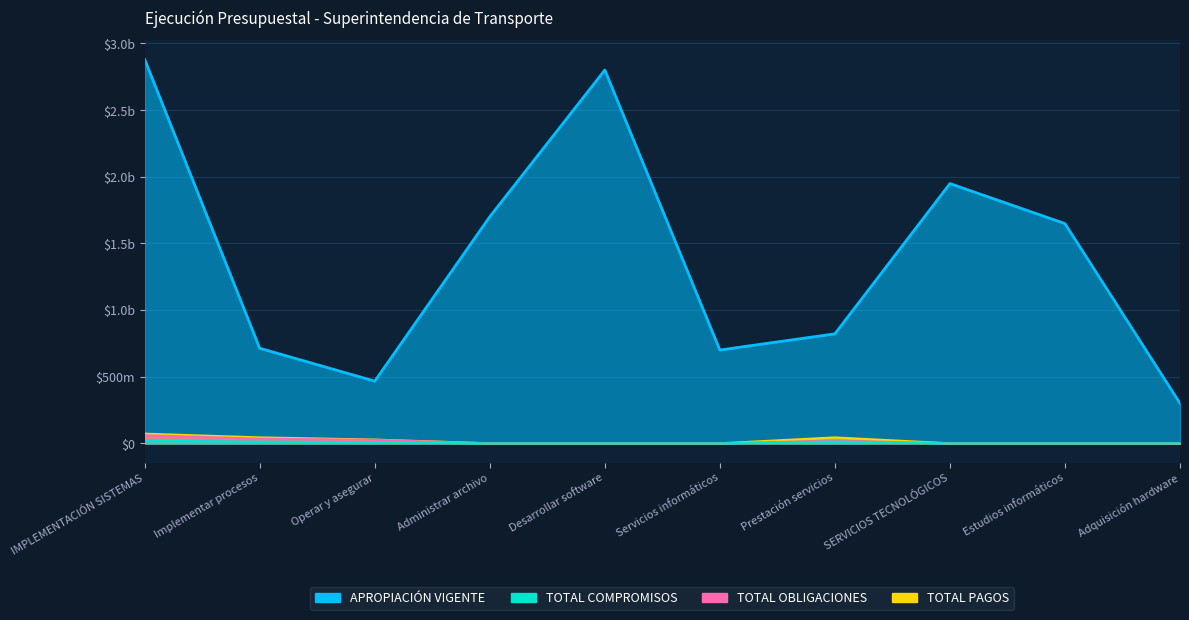

At which label is APROPIACIÓN VIGENTE closest to 1589718940?

Estudios informáticos